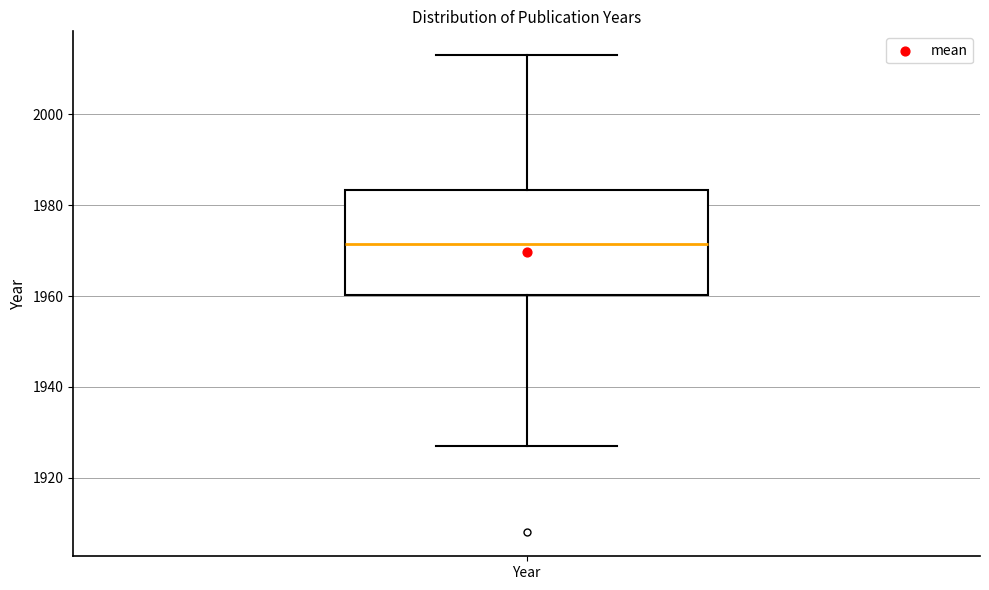

Where is the lower edge of the box for Year on the y-axis? The values are not printed on the chart, so give them approximately, as read against the axis.

1960